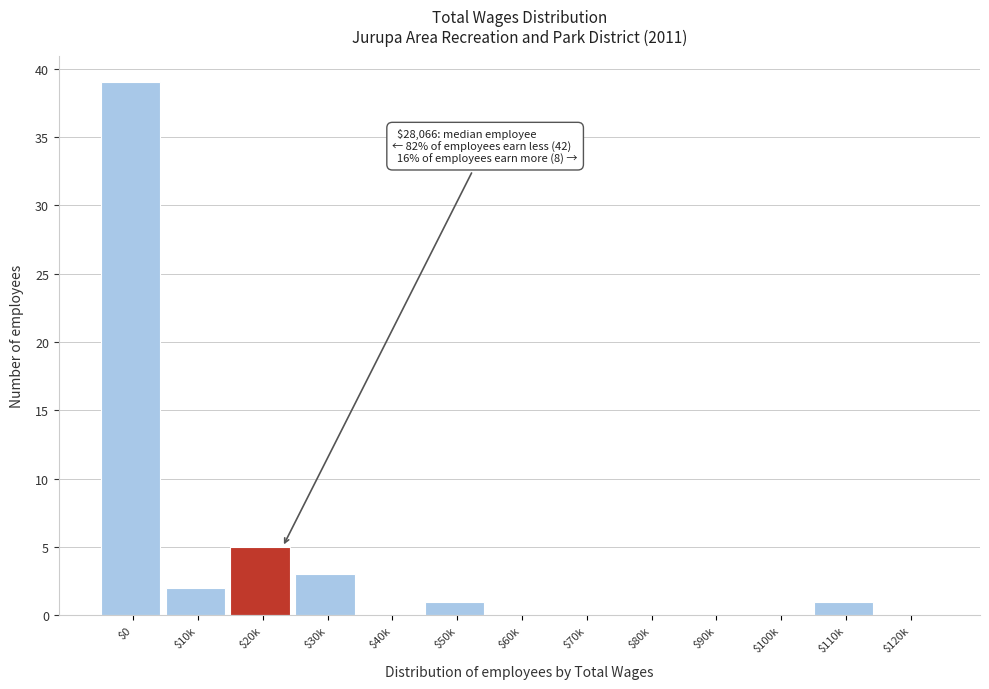

At which category does the chart reach its peak across all series?

$0